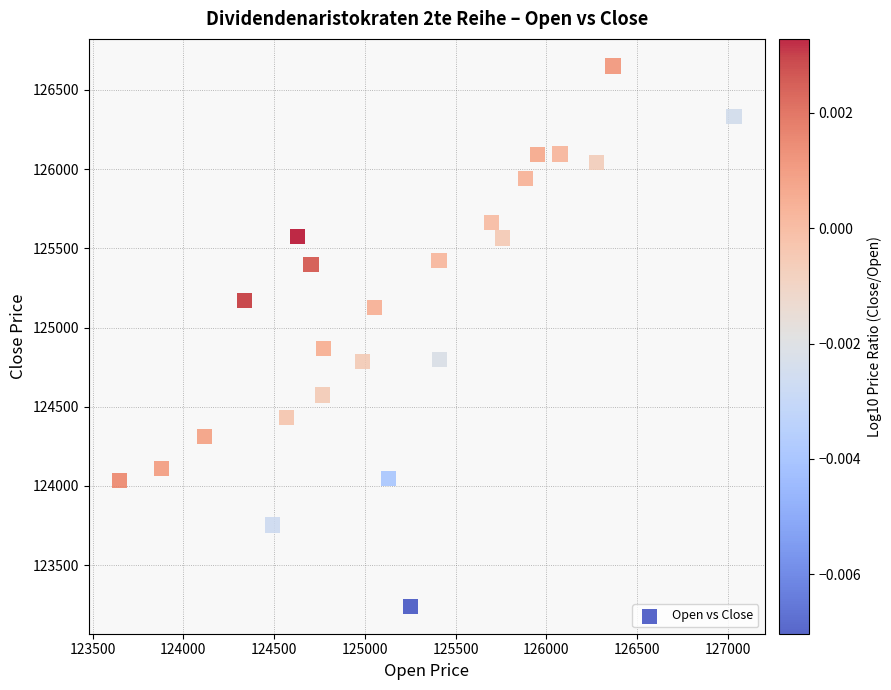

What is the range of X values (max minus min)?

3386